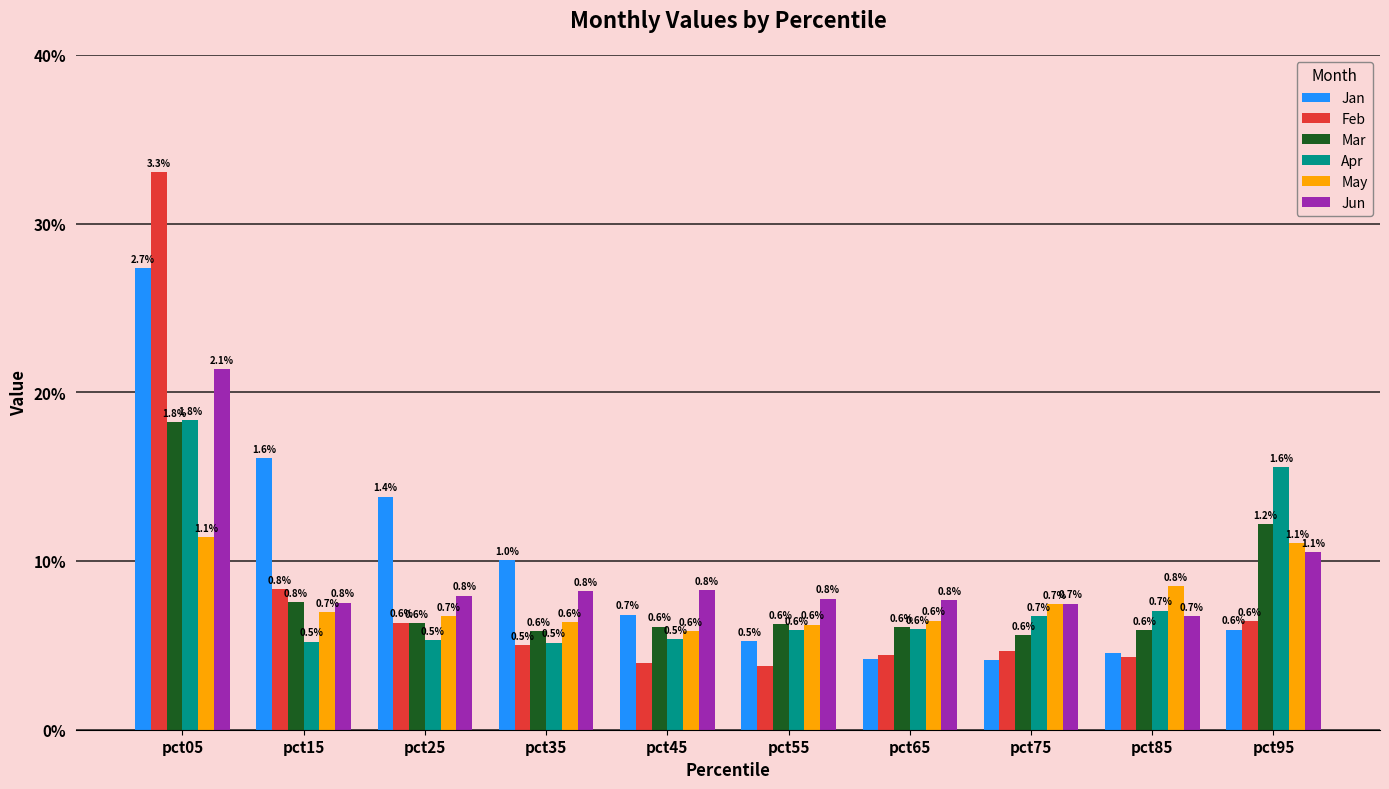

Which series changed the most between pct65 and pct75?

May